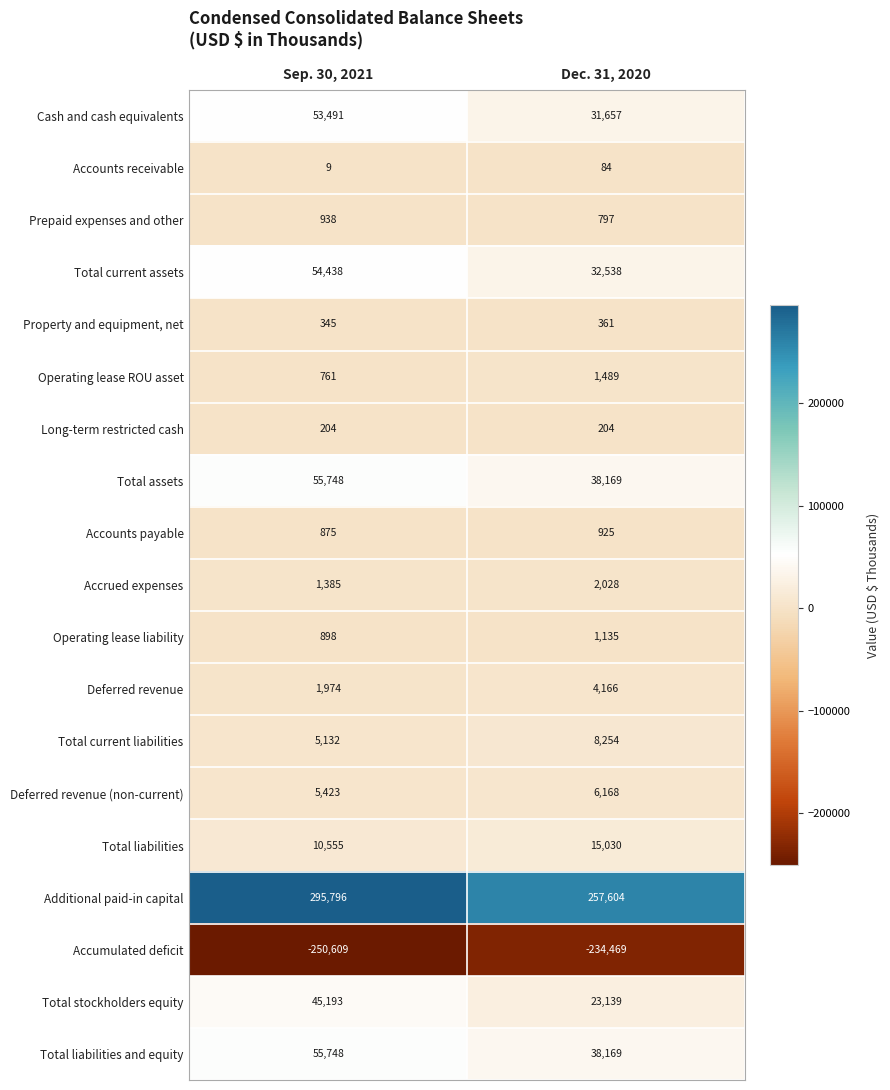

Where is Deferred revenue (non-current) nearest to the value 5795?

Sep. 30, 2021